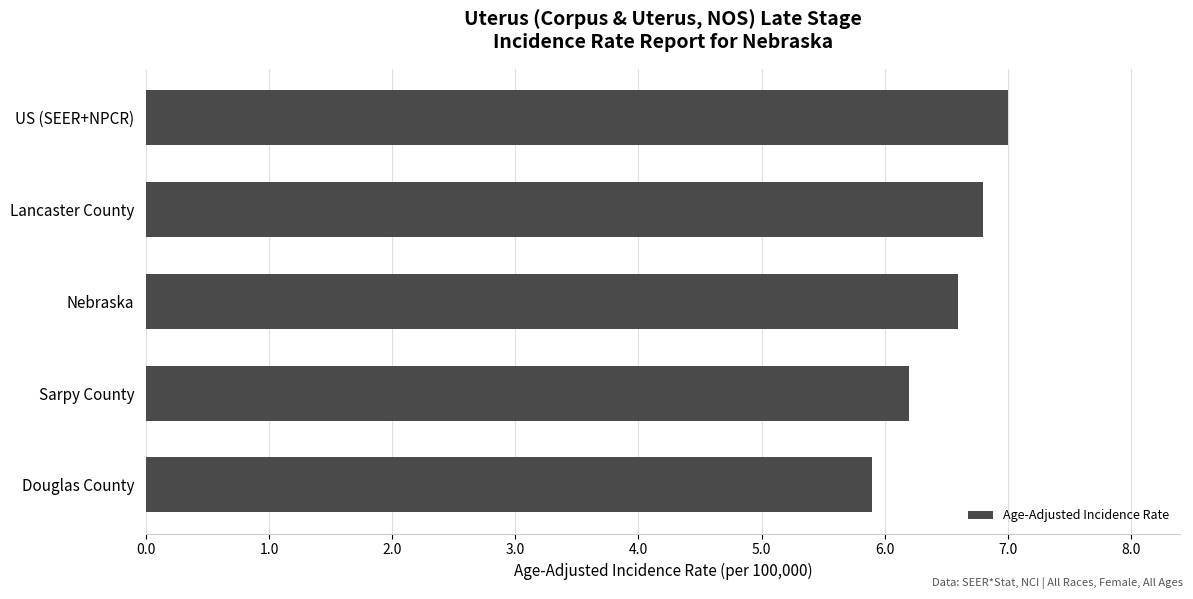

Are the bars horizontal?

Yes